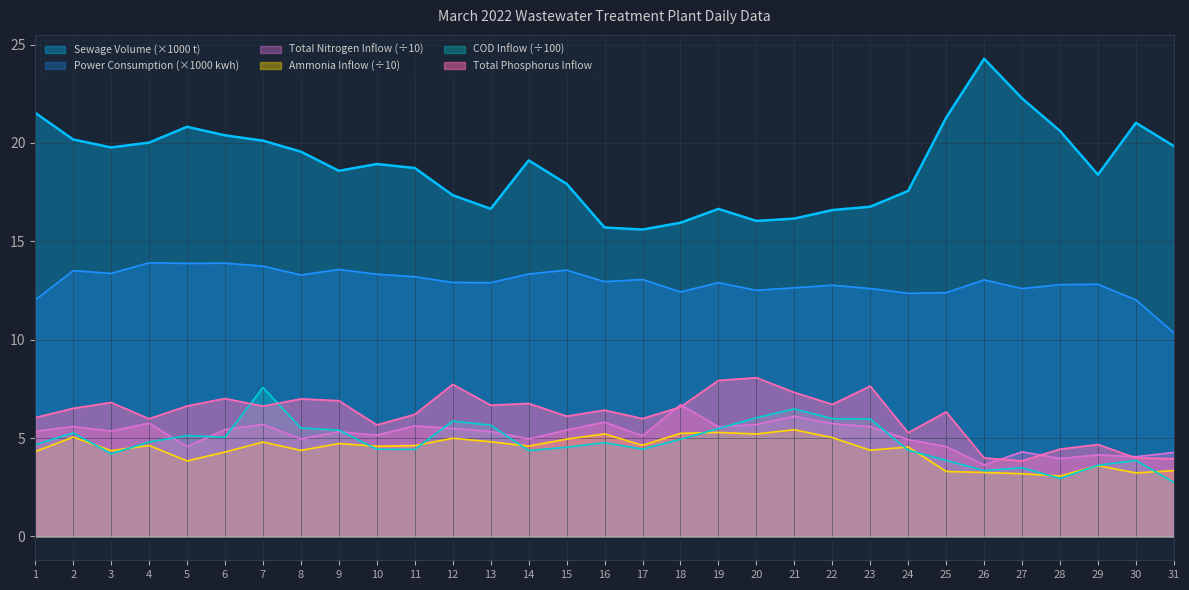

In COD Inflow, how many points are higher than both neighbors (excluding endpoints)?

8